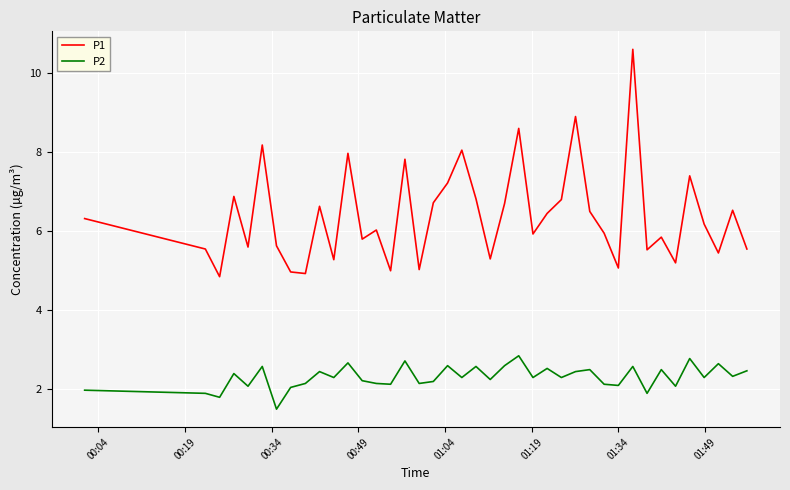

Rank the series by their maximum value, from highest to lowest.

P1, P2